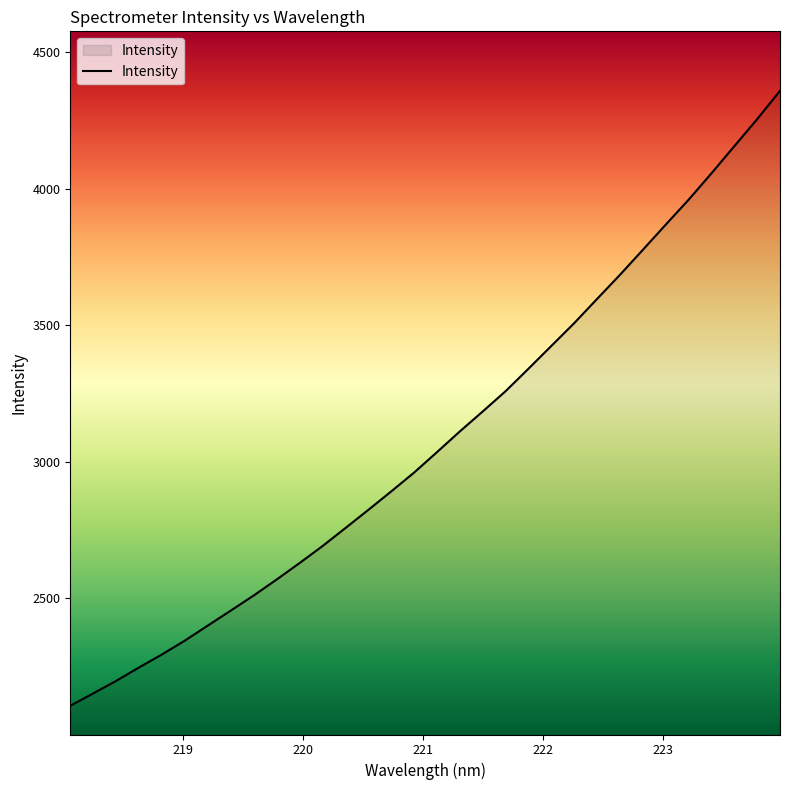

What is the difference between the maximum and minimum values?

2252.2